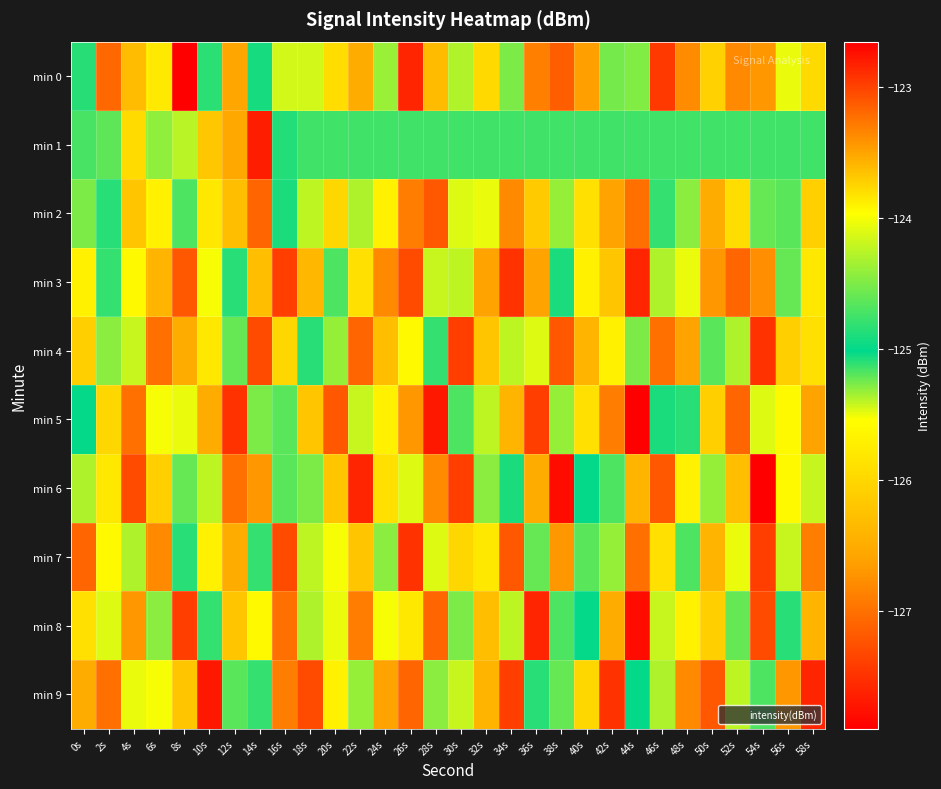

What is the difference between the highest and lowest values at 12s?

4.0